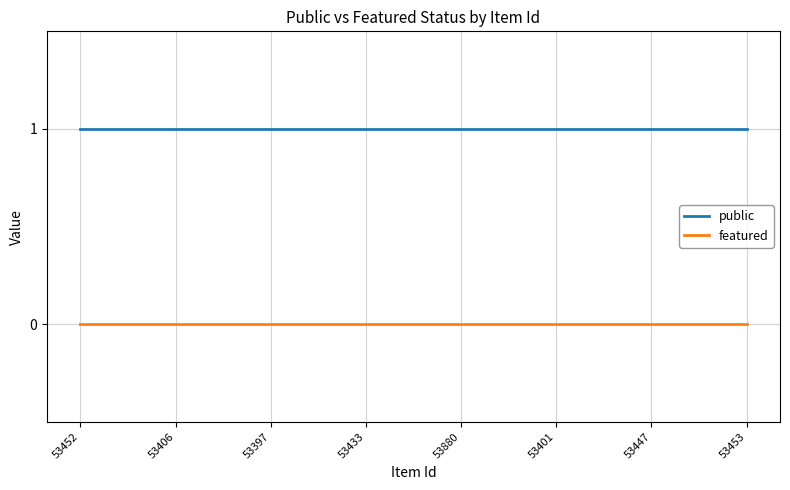

True or false: public and featured intersect in this chart.

False